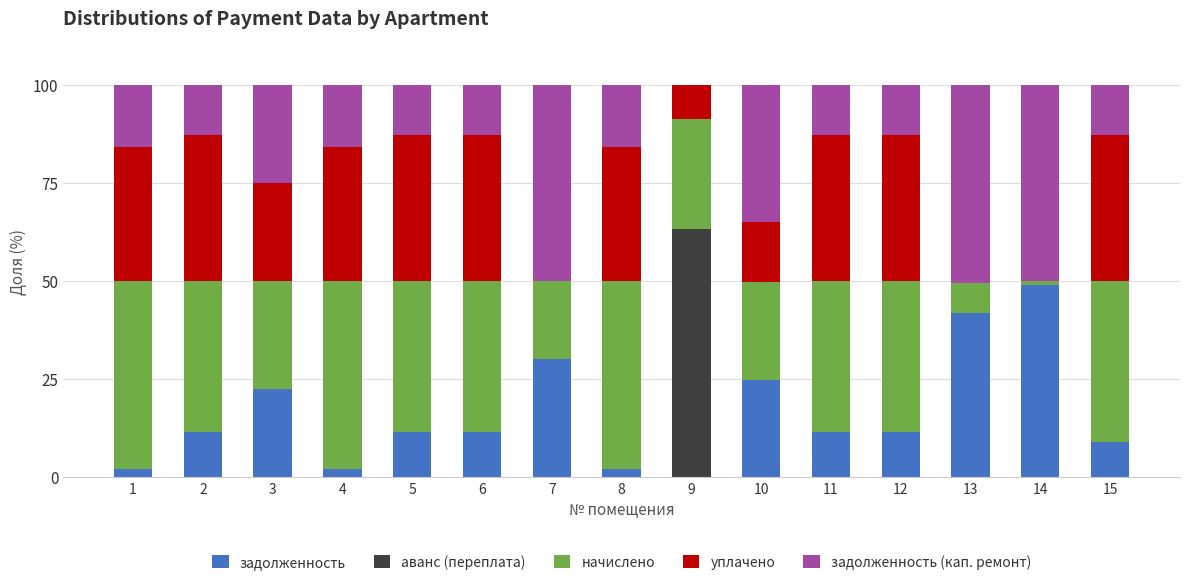

How many data points in задолженность are above 11?

10